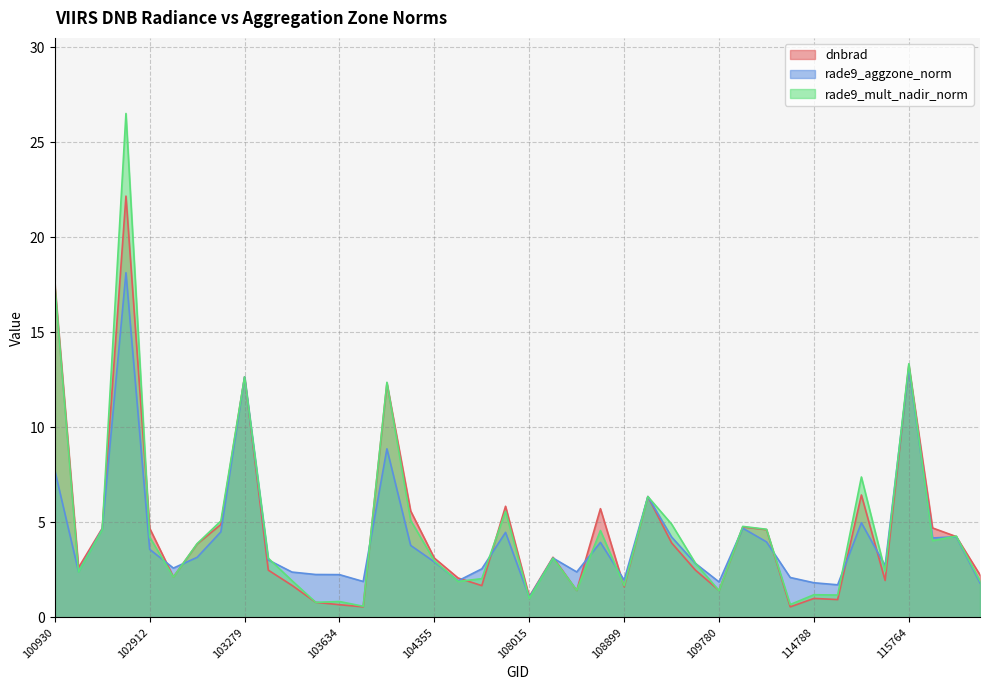

True or false: rade9_aggzone_norm has more than 0 interior local peaks.

True